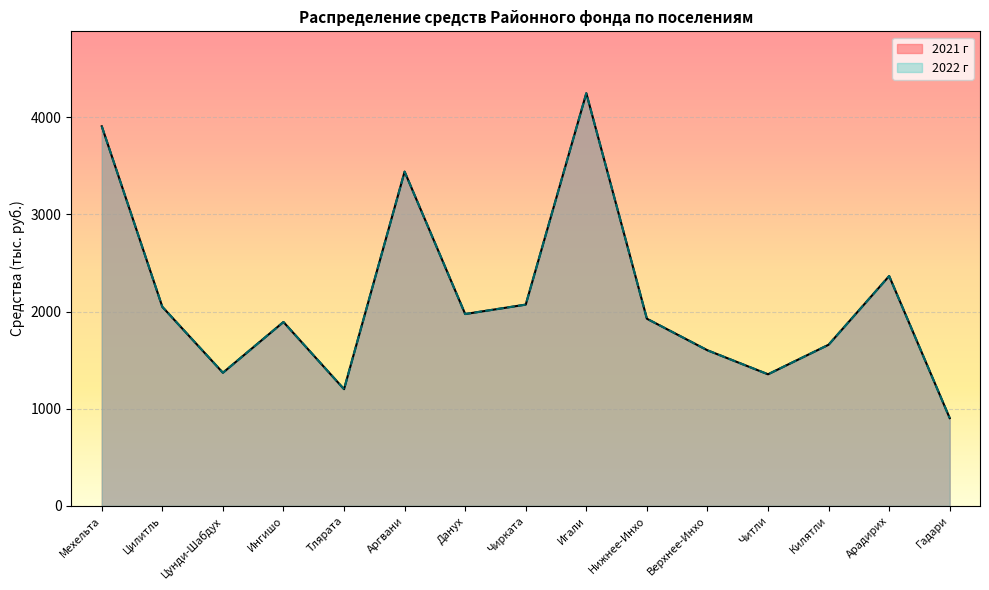

What is the label of the 7th point from the right?

Игали